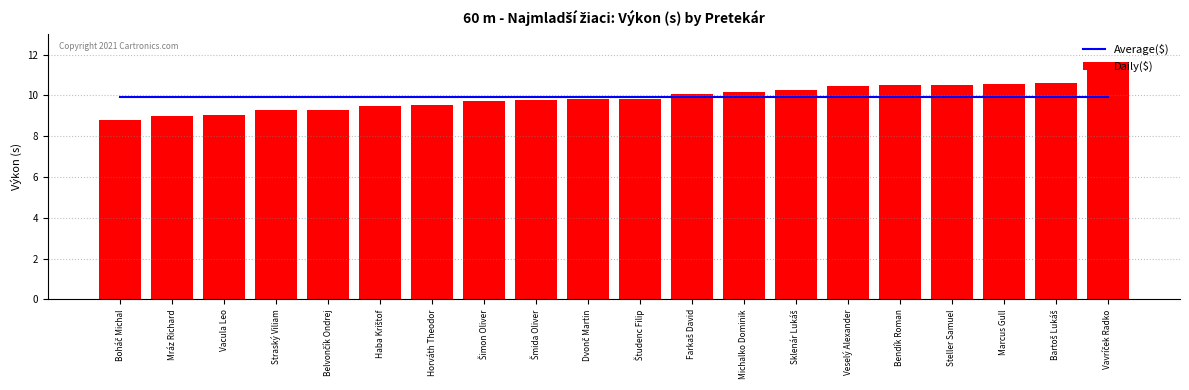

What is the label of the 9th bar from the right?

Farkaš David